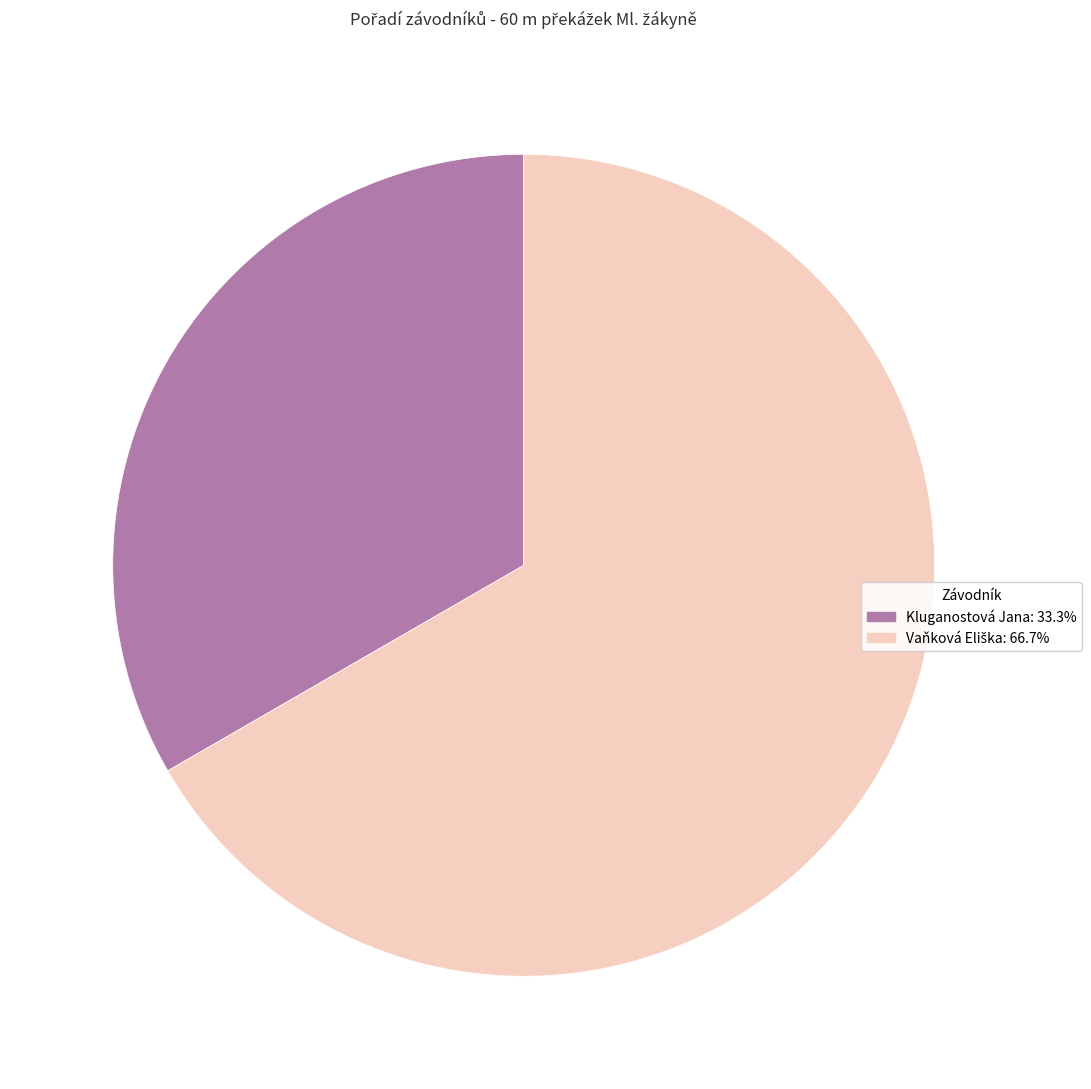

What is the smallest slice in the pie chart?

Kluganostová Jana